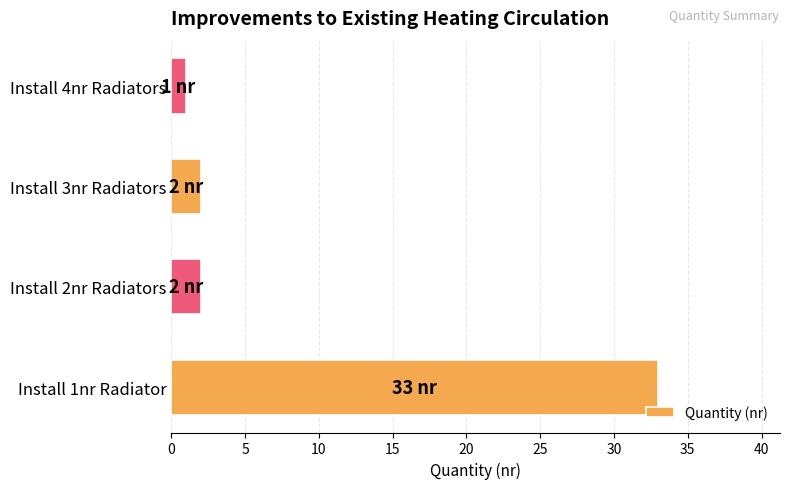

How many data points does each series have?

4